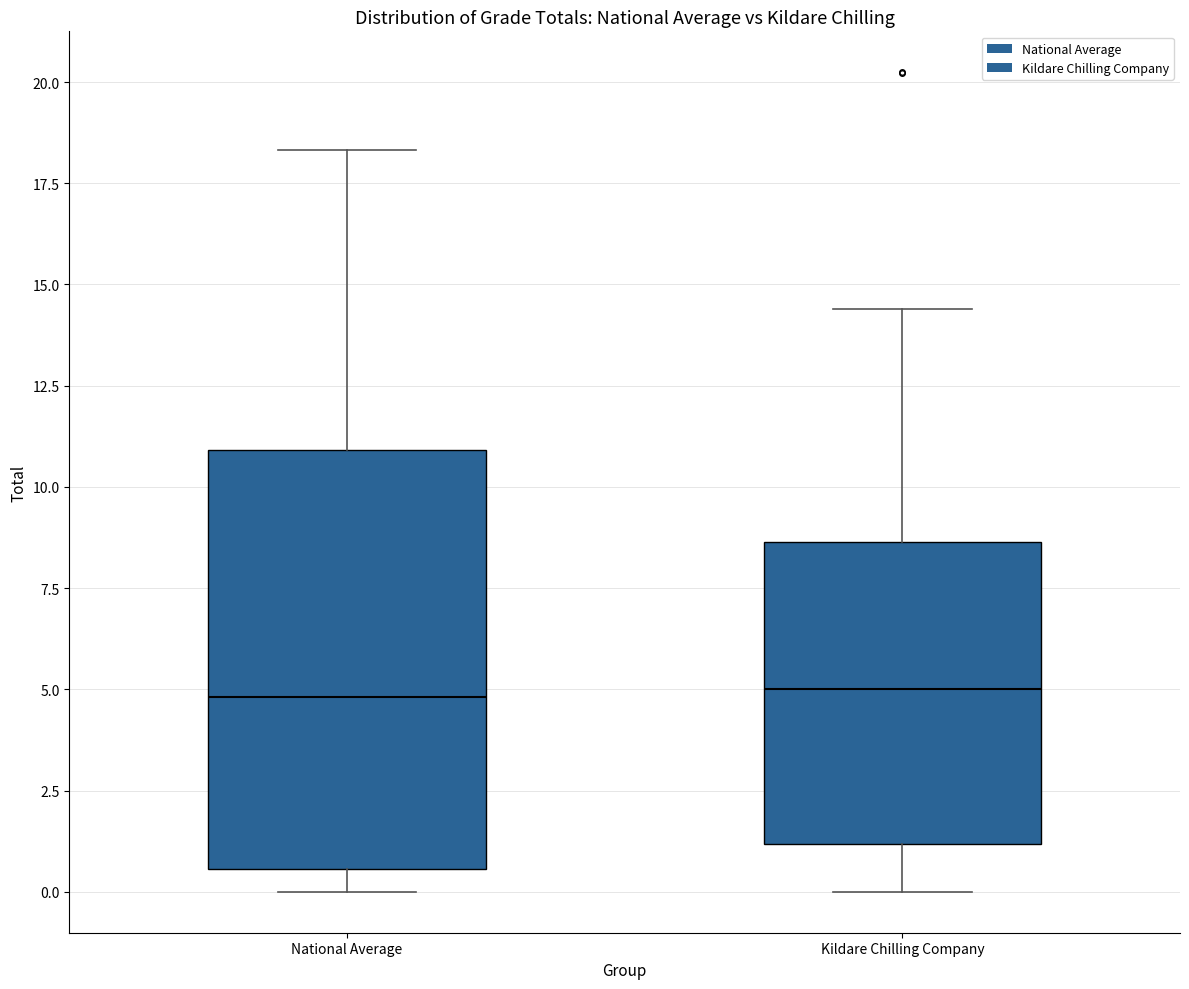

Where is the lower edge of the box for Kildare Chilling Company on the y-axis? The values are not printed on the chart, so give them approximately, as read against the axis.

1.0